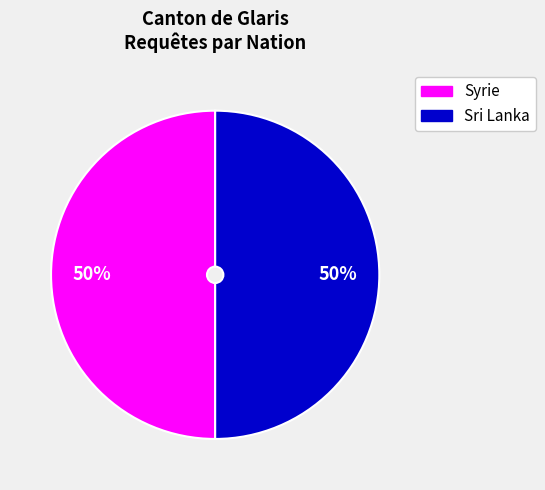

To the nearest percent, what is the average slice percentage?

50%